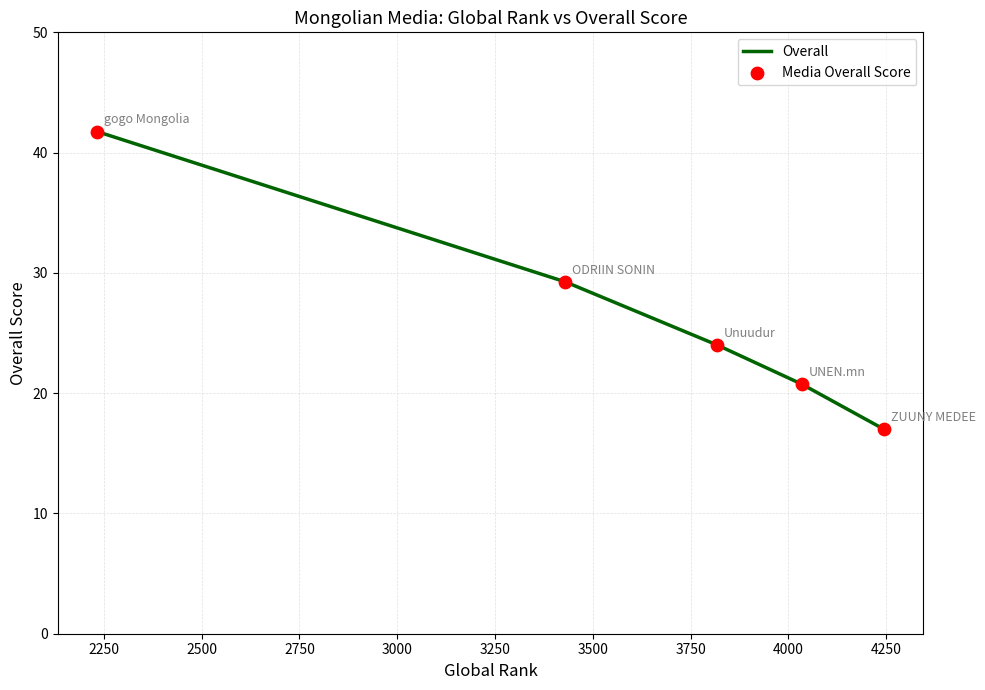

Is the value of Media Overall Score at 2750 greater than the value of Overall at 2500?

Yes